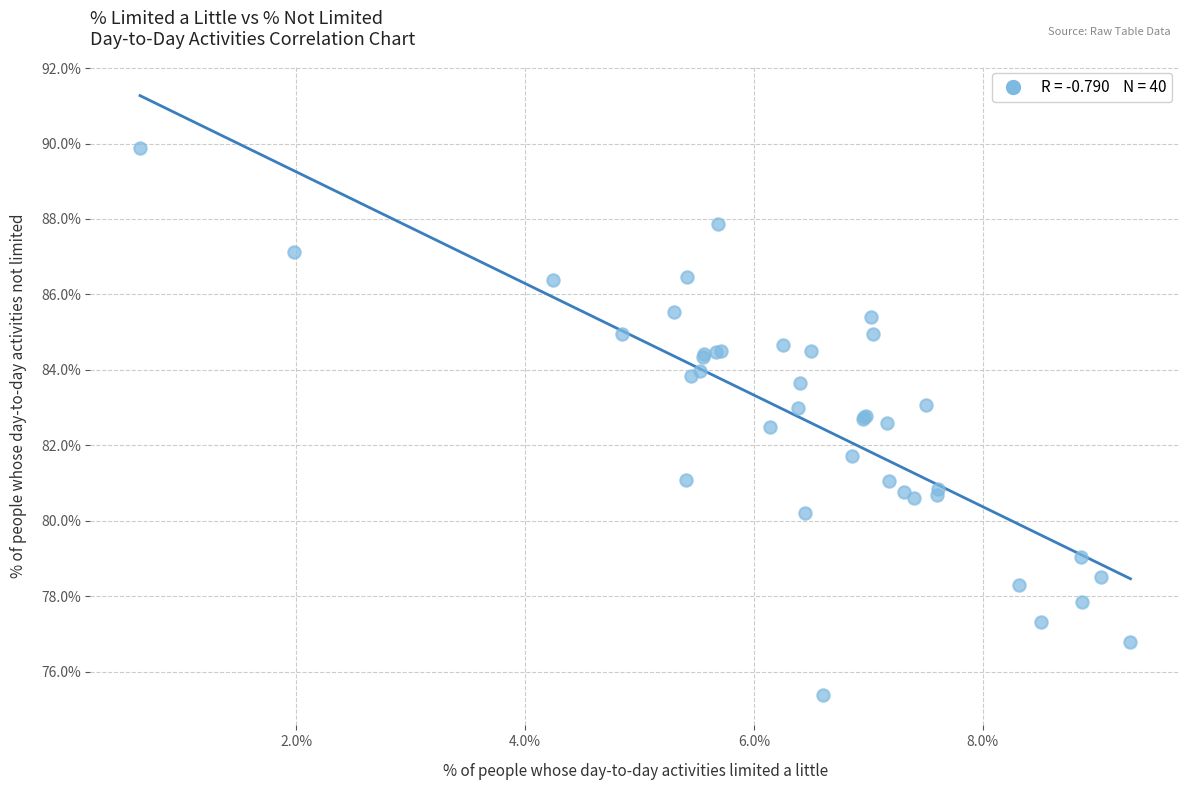

What Y value in the scatter plot is closest to 82?

81.7